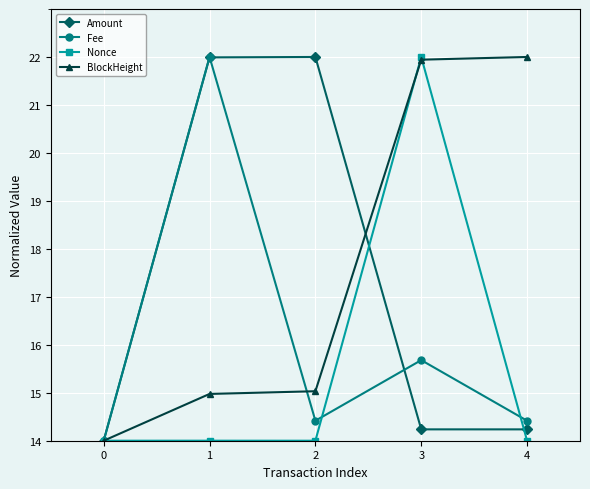

What is the value of the Nonce point at the 5th from the left?

14.0